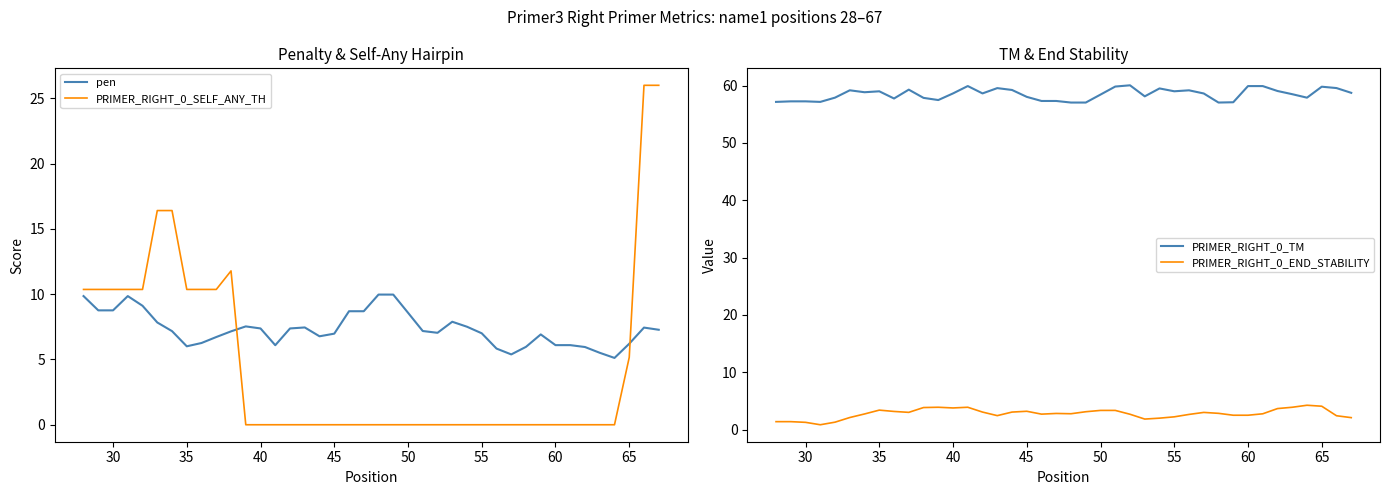

The value of PRIMER_RIGHT_0_SELF_ANY_TH at 55 is 0.0. True or false?

True